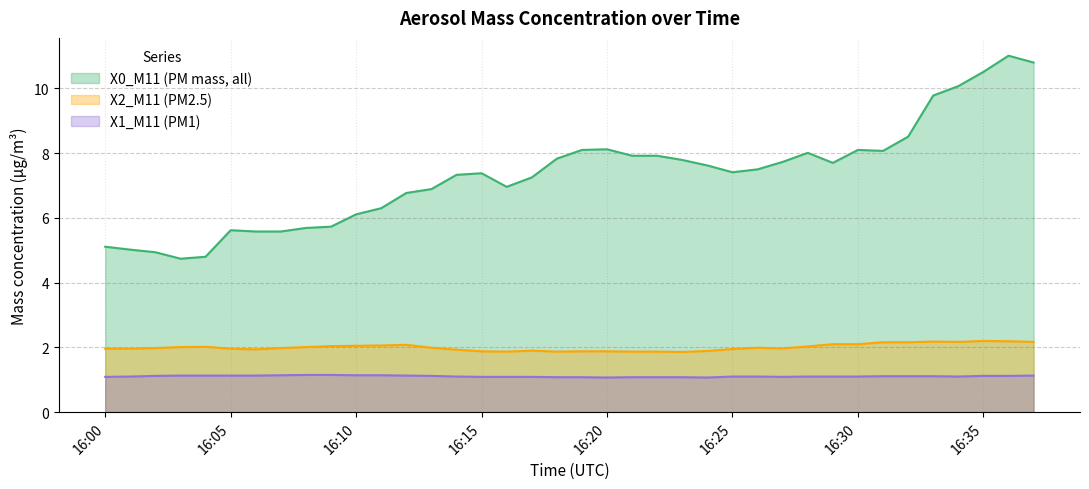

Which category has the highest value across all series?

2023-10-21 16:36:00